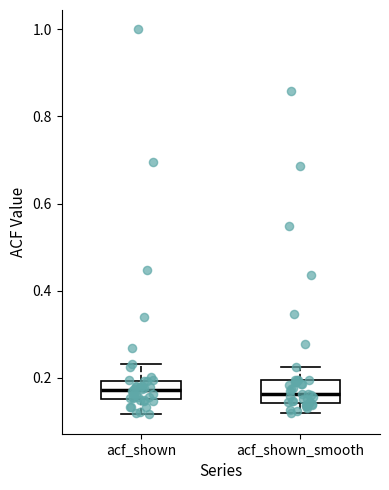

Reading left to right, transcribe this box plot: for each box, give where its median line is, the range the box spans, and where its two whiskers end, as read against the y-axis. The values are not printed on the chart, so give them approximately, as read against the axis.

acf_shown: median 0.18, box 0.16 to 0.20, whiskers 0.12 to 0.24
acf_shown_smooth: median 0.16, box 0.14 to 0.20, whiskers 0.12 to 0.22